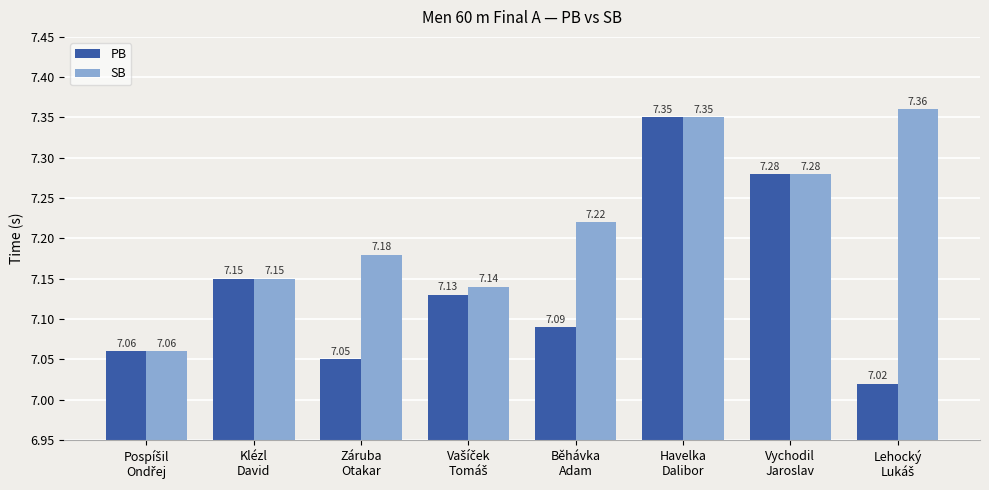

What is the label of the 2nd bar from the left?

Klézl
David